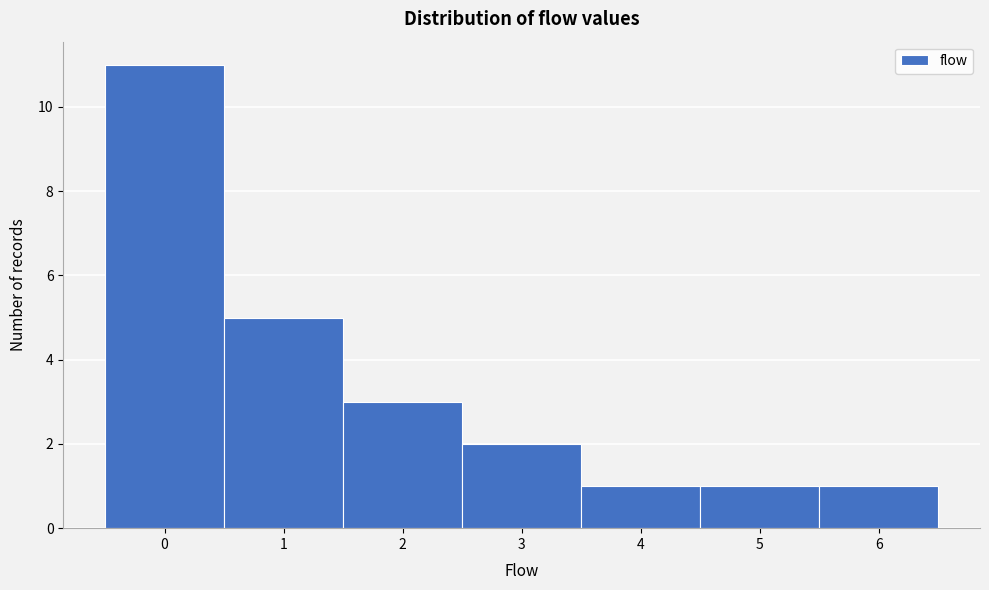

Reading left to right, list every bar in this chart as the range it spans on the x-axis followed by its height. The values are not printed on the chart, so give them approximately, as read against the axis.

-0.5 to 0.5: 11
0.5 to 1.5: 5
1.5 to 2.5: 3
2.5 to 3.5: 2
3.5 to 4.5: 1
4.5 to 5.5: 1
5.5 to 6.5: 1